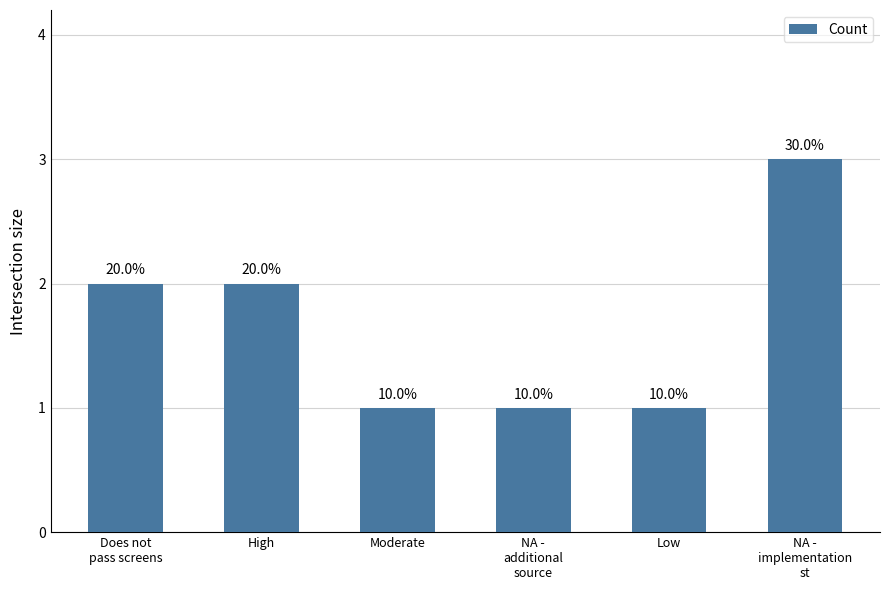

What is the label of the 5th bar from the right?

High